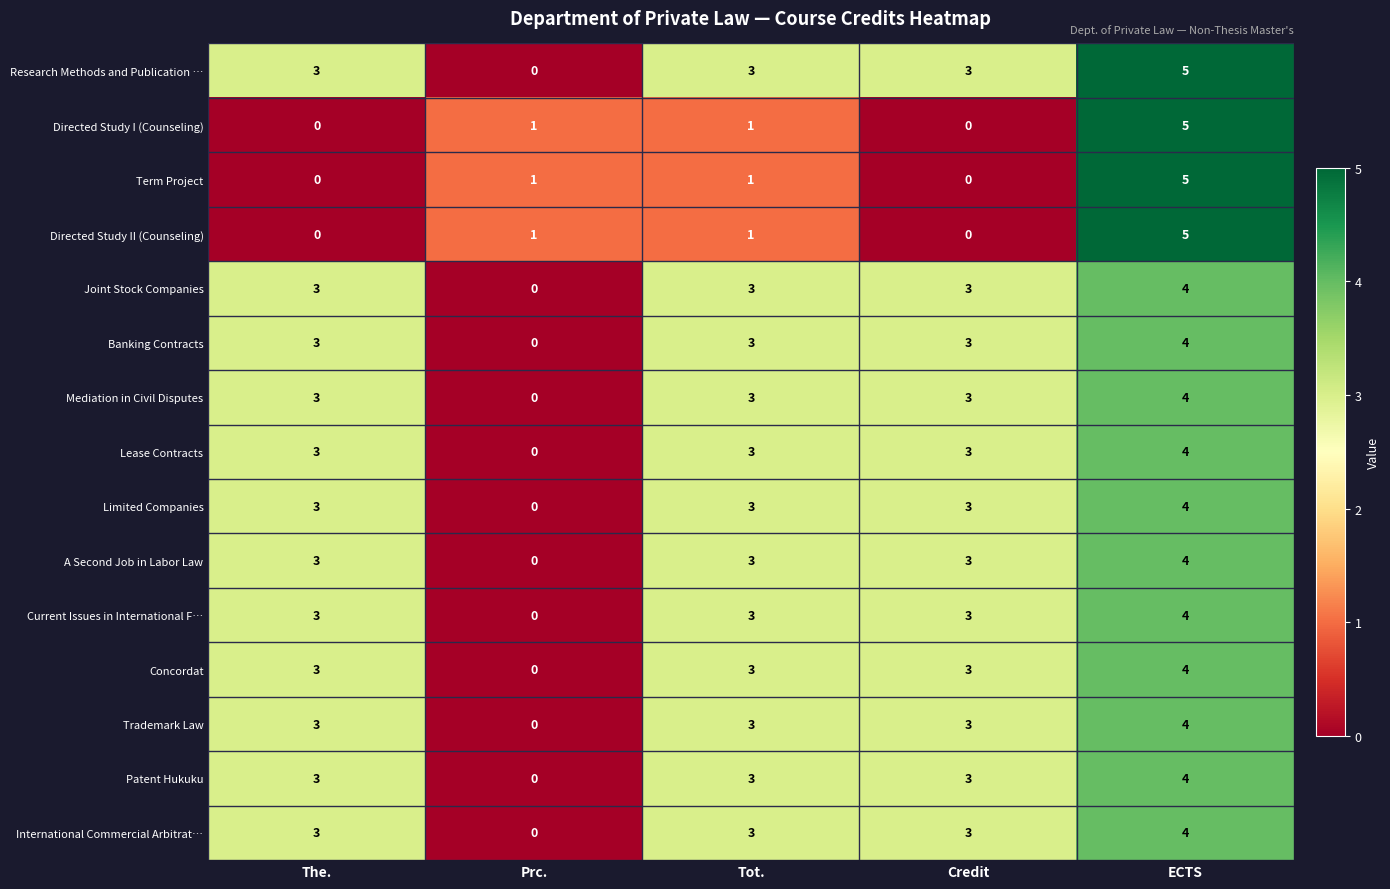

What is the total value across all series at Prc.?

3